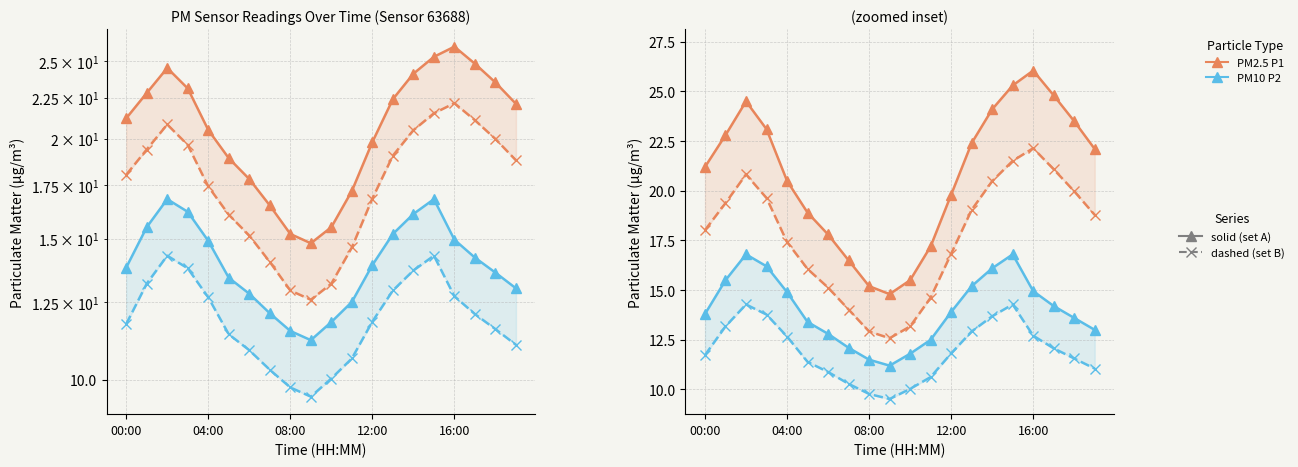

What is the sum of all PM2.5 (P1) (dashed) values?

353.6